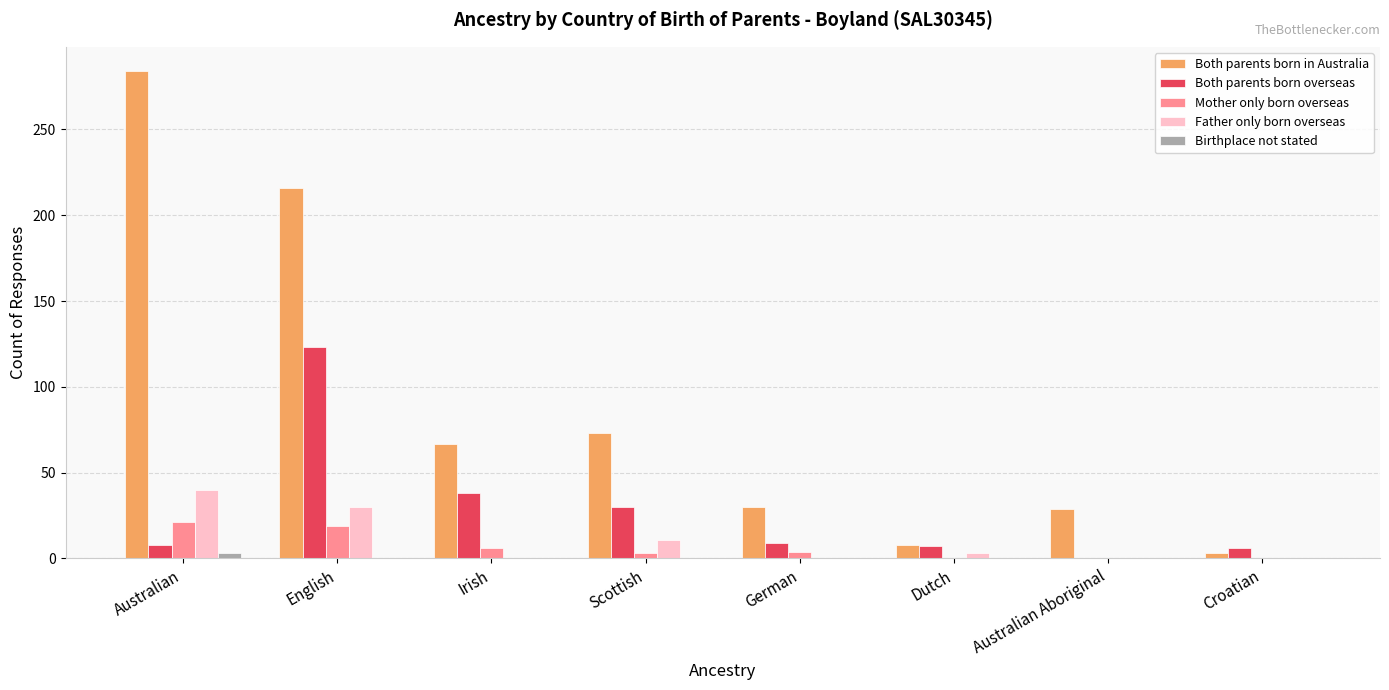

What is the sum of the Birthplace not stated values at German and Australian?

3